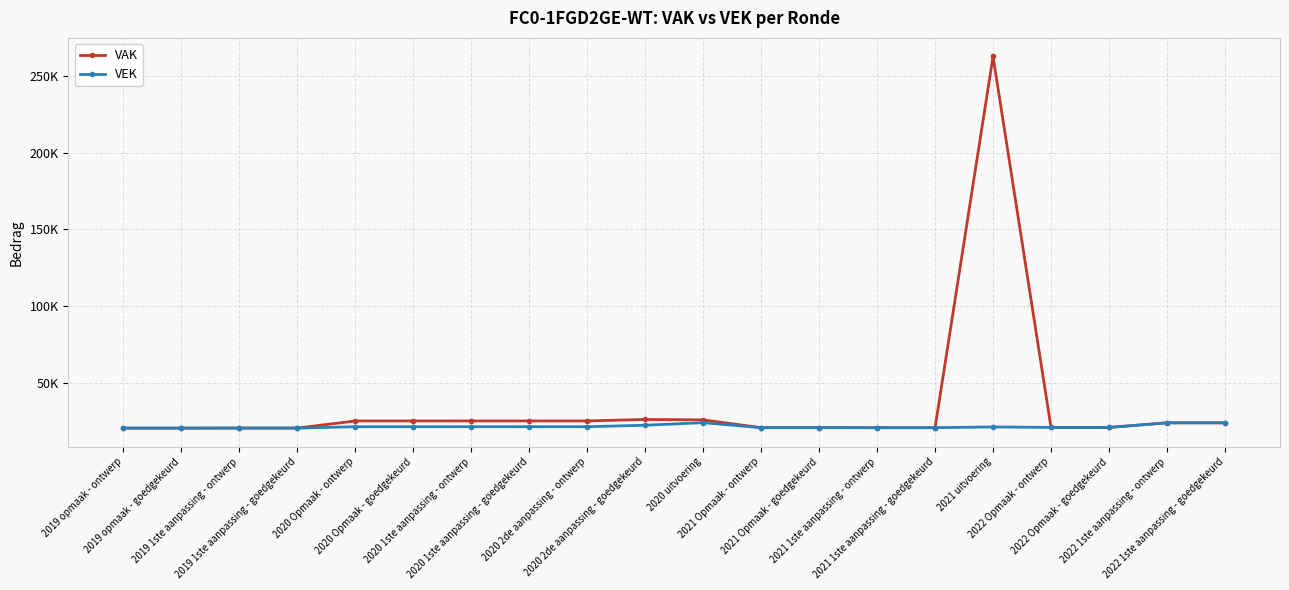

The VAK series shows 8991 at 2019 opmaak - goedgekeurd. True or false?

False